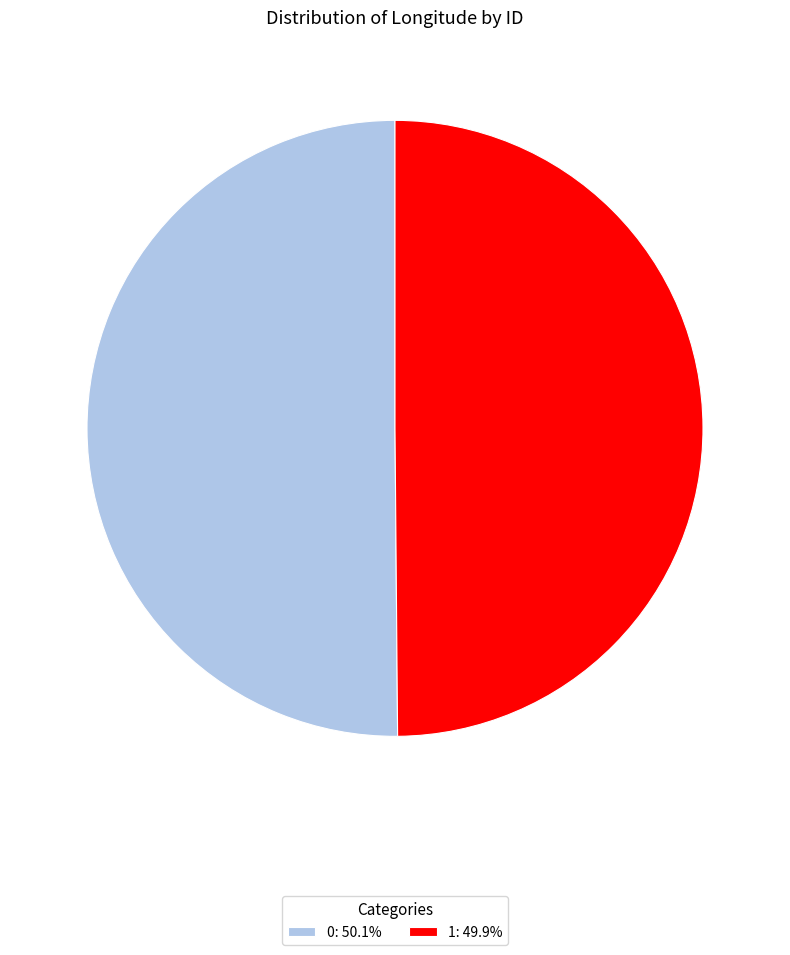

Combined, do 0 and 1 account for over 50%?

Yes